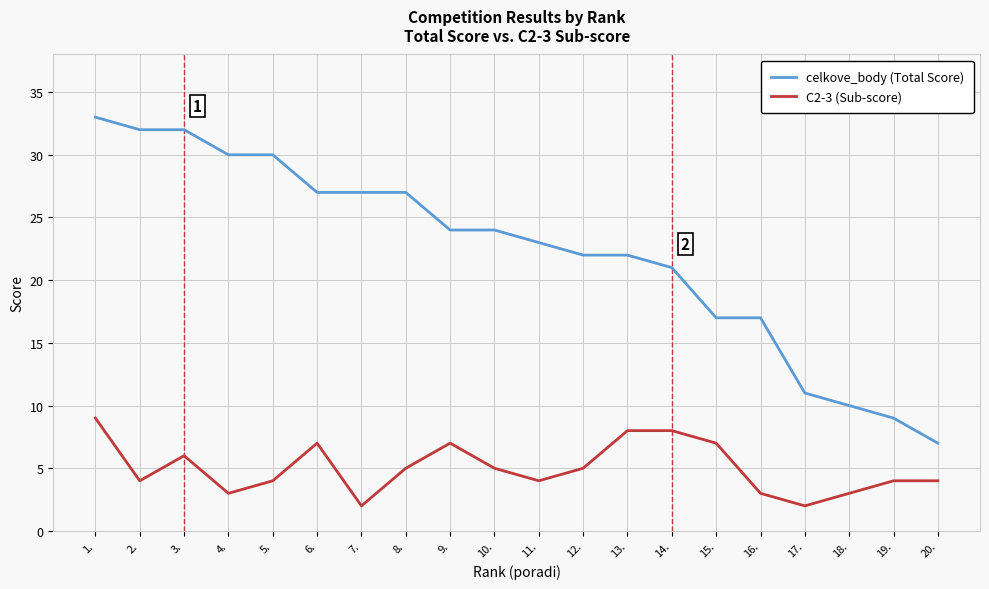

Between 9. and 11., which series saw the biggest shift?

C2-3 (Sub-score)